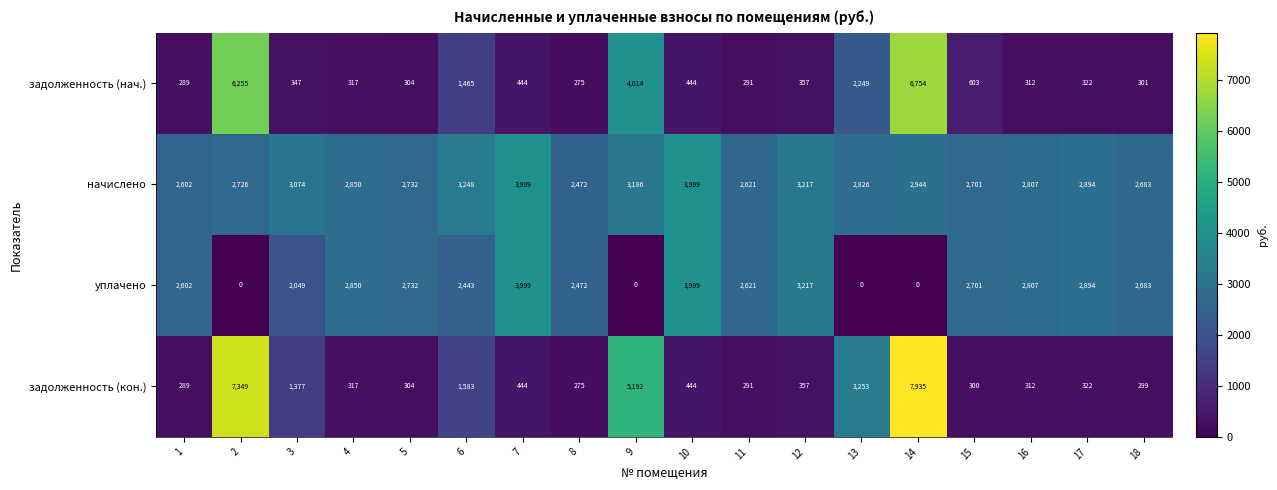

How many values in the задолженность (нач.) series are below 357?

9